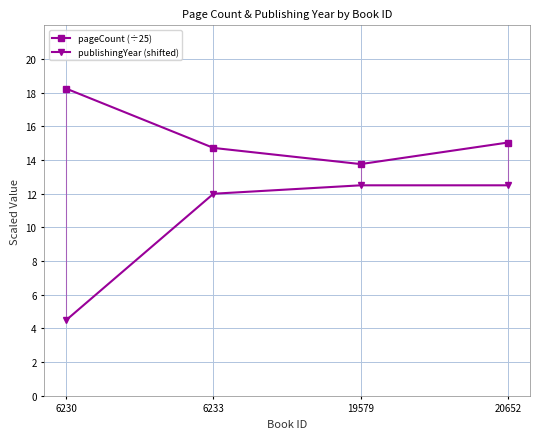

The value of publishingYear (shifted) at 6233 is 15.7. True or false?

False